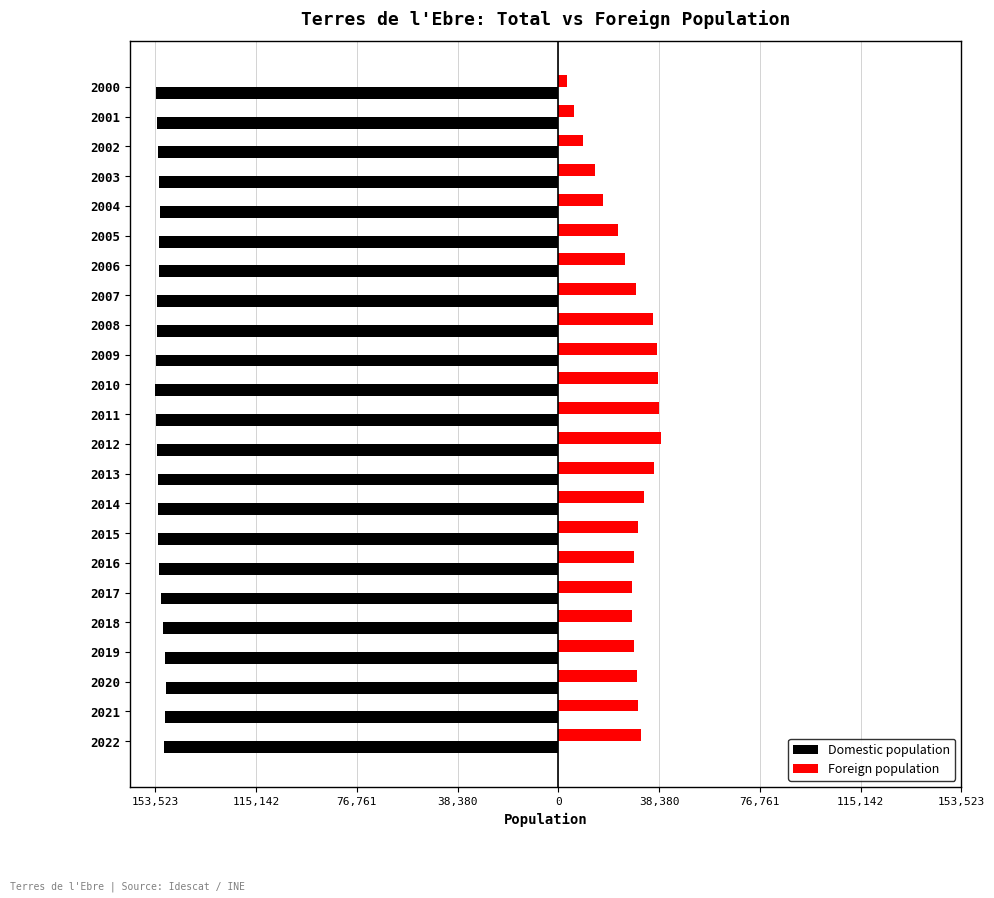

What is the difference between the second highest and minimum values in the Domestic population series?

3867